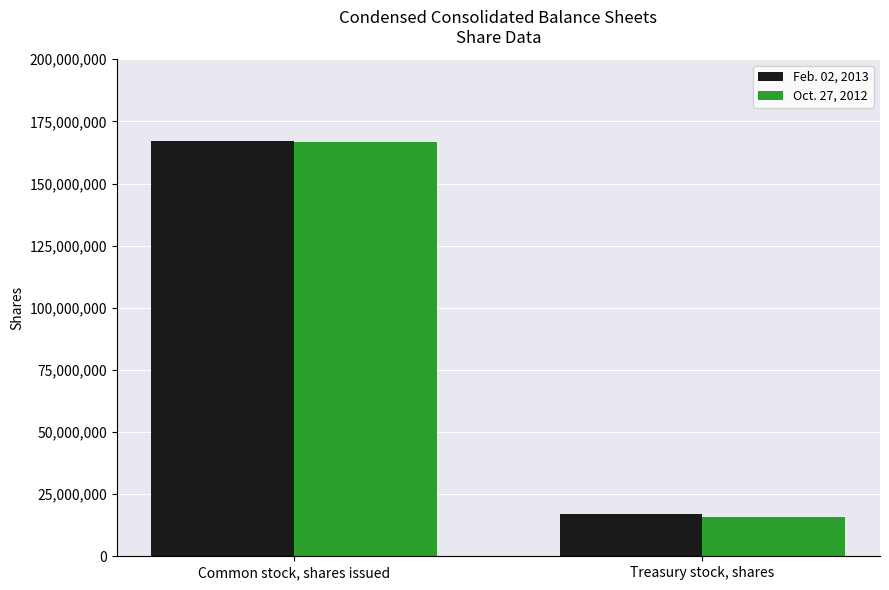

What is the smallest value displayed?

15800222